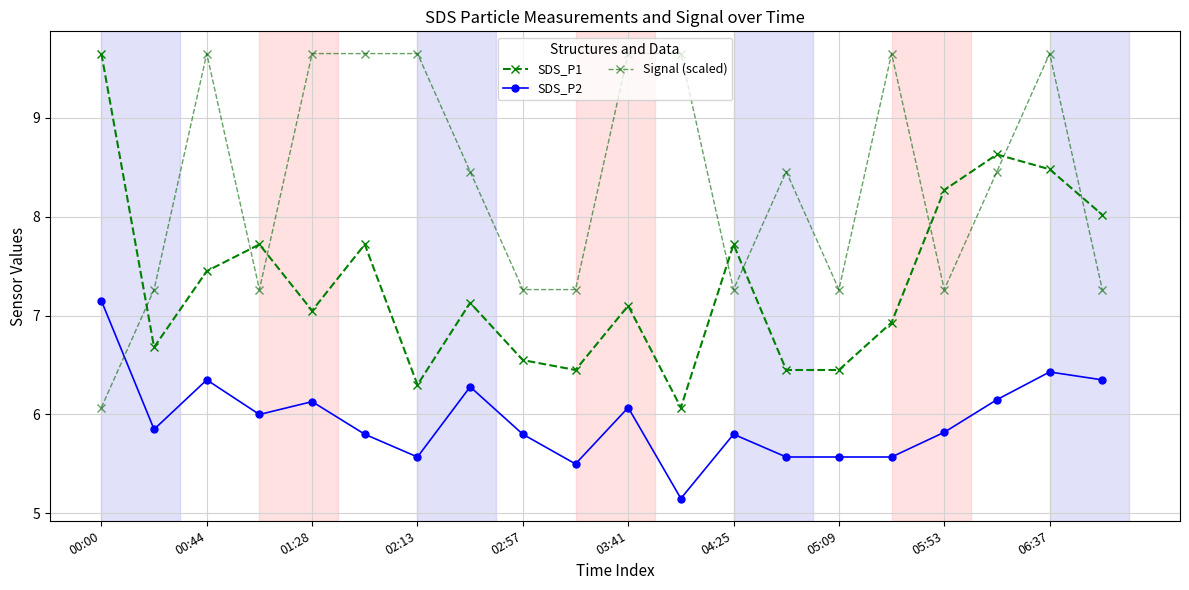

What is the average value of the SDS_P2 series?

5.9